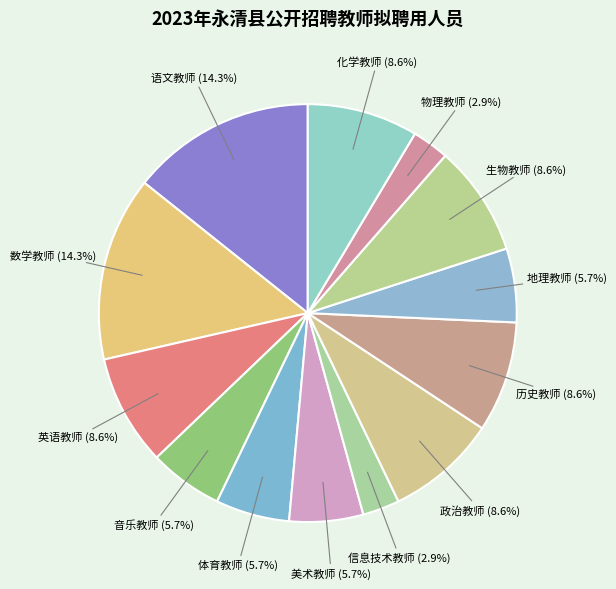

How many segments does this pie chart have?

13